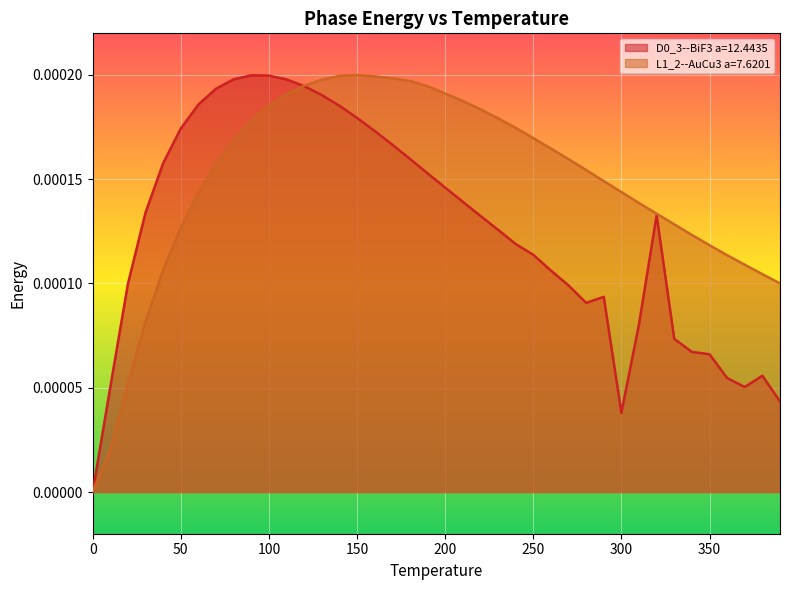

Which series changed the most between 290.0 and 350.0?

L1_2--AuCu3 a=7.6201